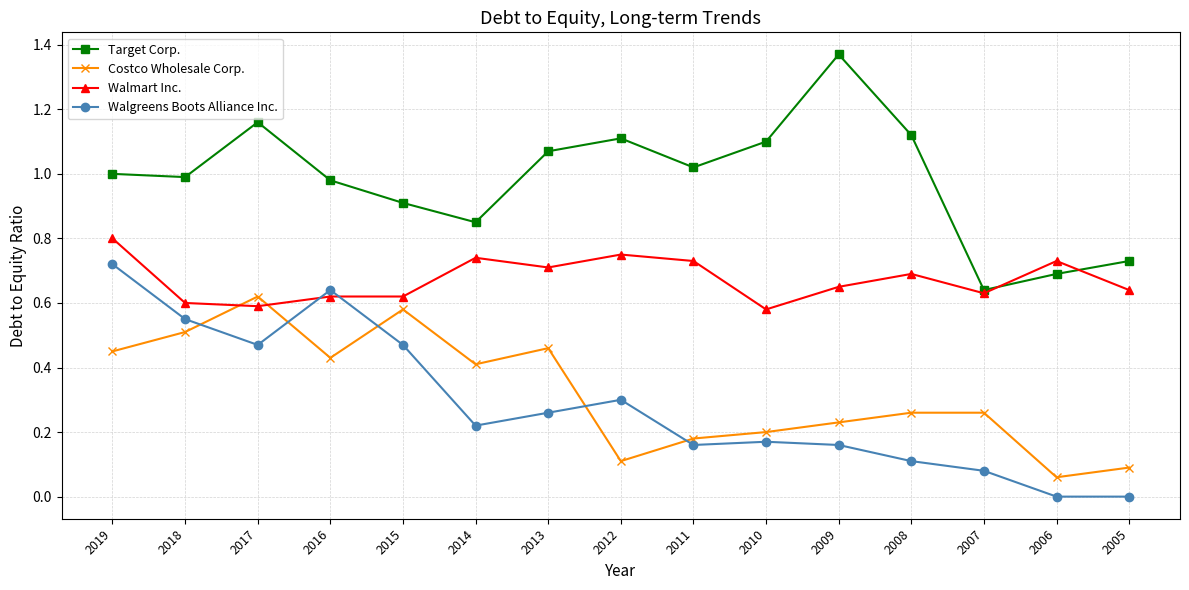

Rank the series by their maximum value, from lowest to highest.

Costco Wholesale Corp., Walgreens Boots Alliance Inc., Walmart Inc., Target Corp.